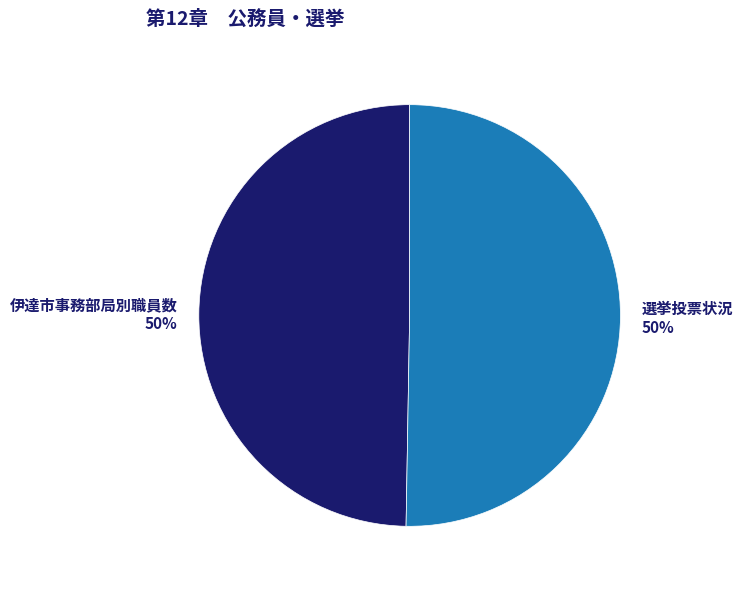

To the nearest percent, what is the average slice percentage?

50%